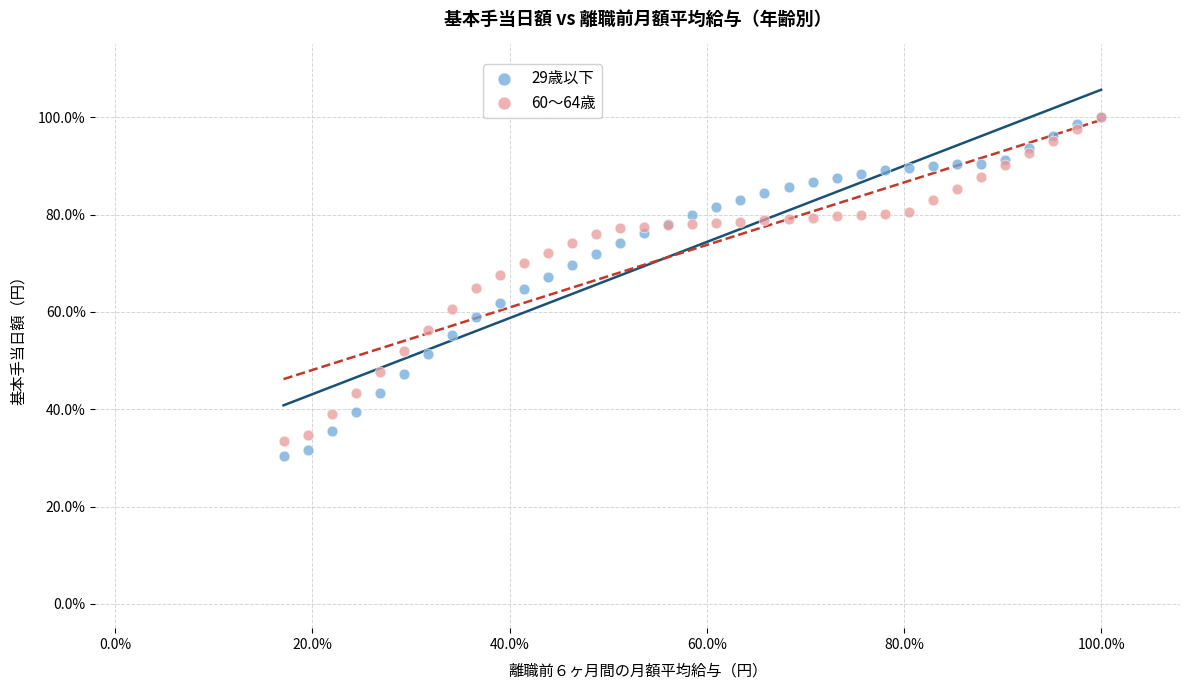

Which series has the largest Y range (max minus min)?

29歳以下